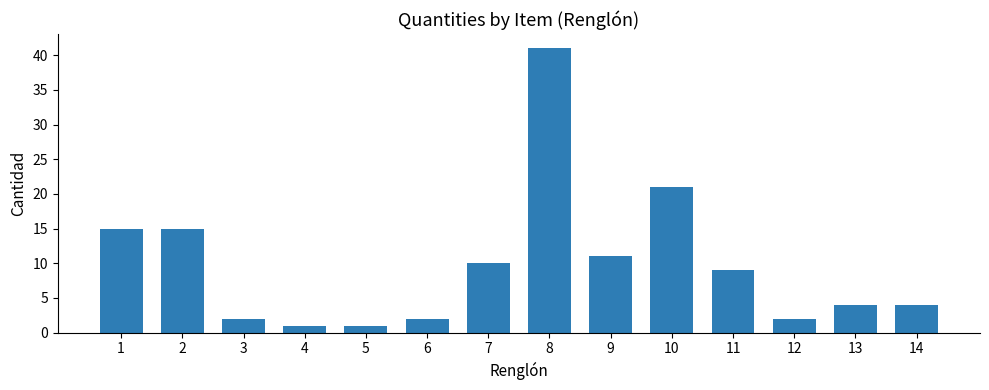

How many data points are less than 9?

7